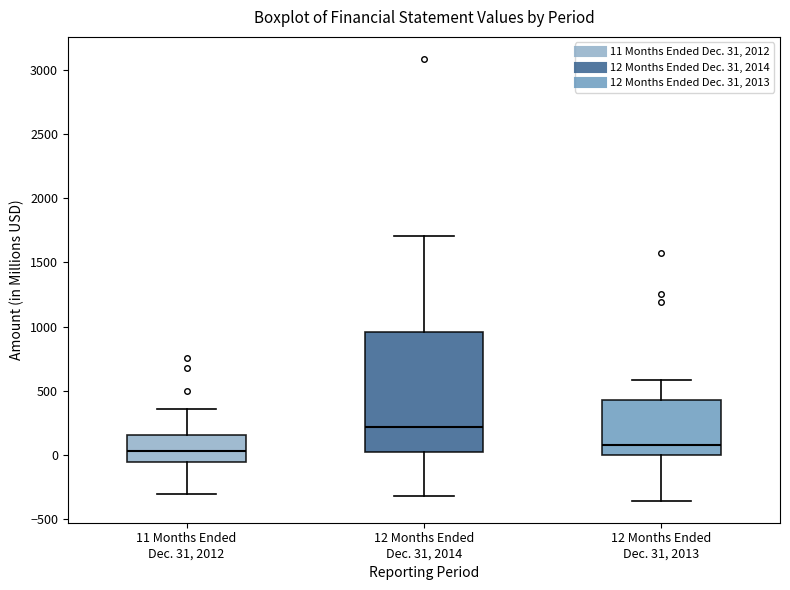

Reading left to right, transcribe this box plot: for each box, give where its median line is, the range the box spans, and where its two whiskers end, as read against the y-axis. The values are not printed on the chart, so give them approximately, as read against the axis.

11 Months Ended Dec. 31, 2012: median 50, box -50 to 150, whiskers -300 to 350
12 Months Ended Dec. 31, 2014: median 200, box 0 to 950, whiskers -300 to 1700
12 Months Ended Dec. 31, 2013: median 100, box 0 to 450, whiskers -350 to 600